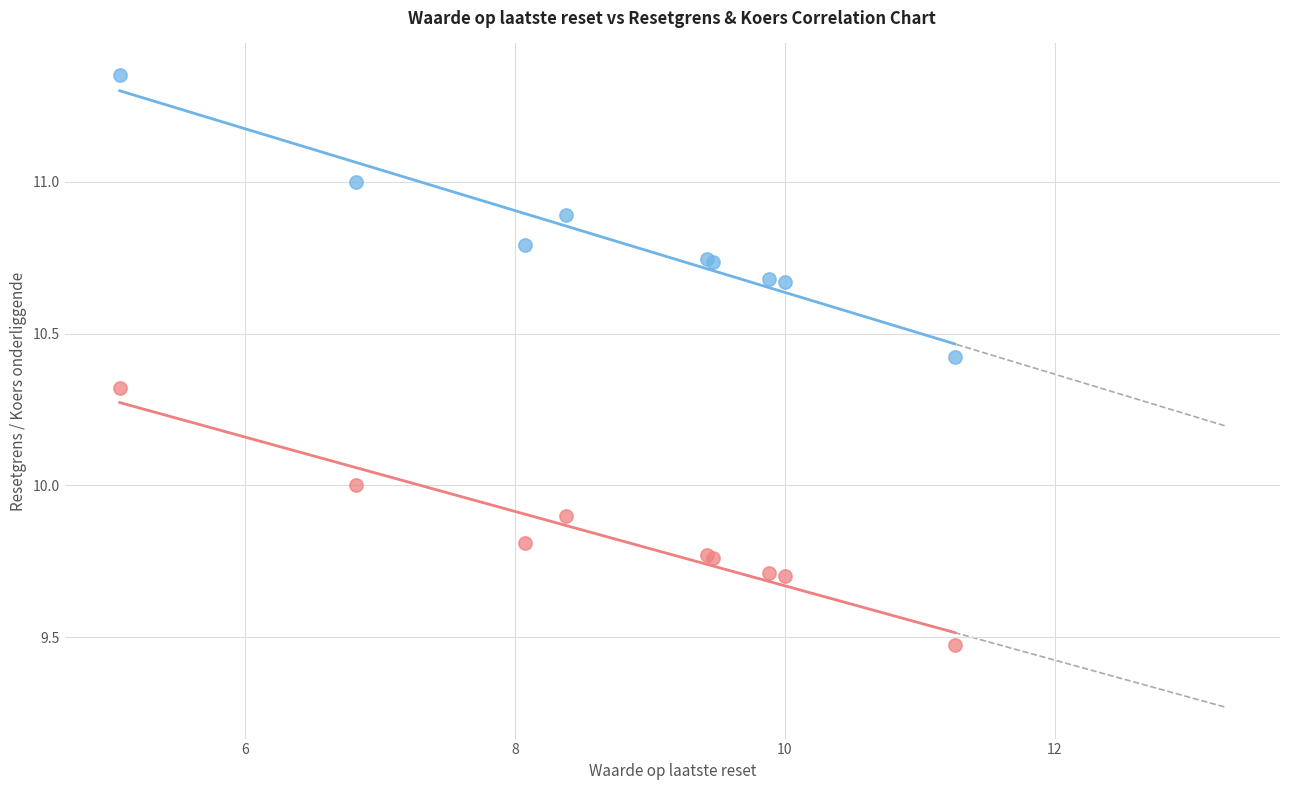

Which series reaches the maximum Y coordinate?

Resetgrens